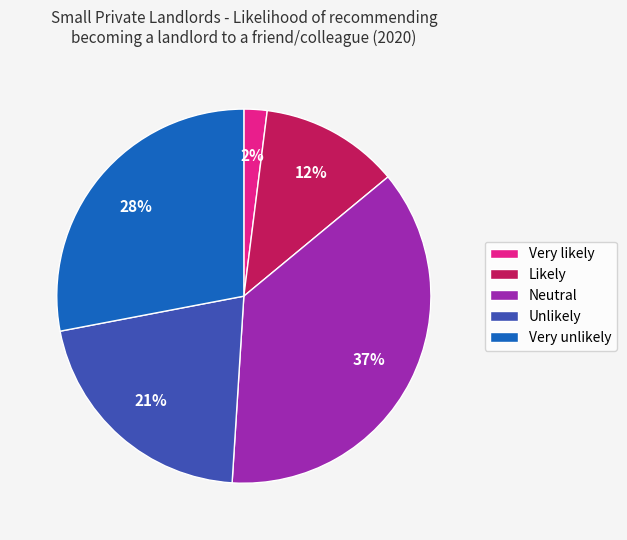

How many segments does this pie chart have?

5